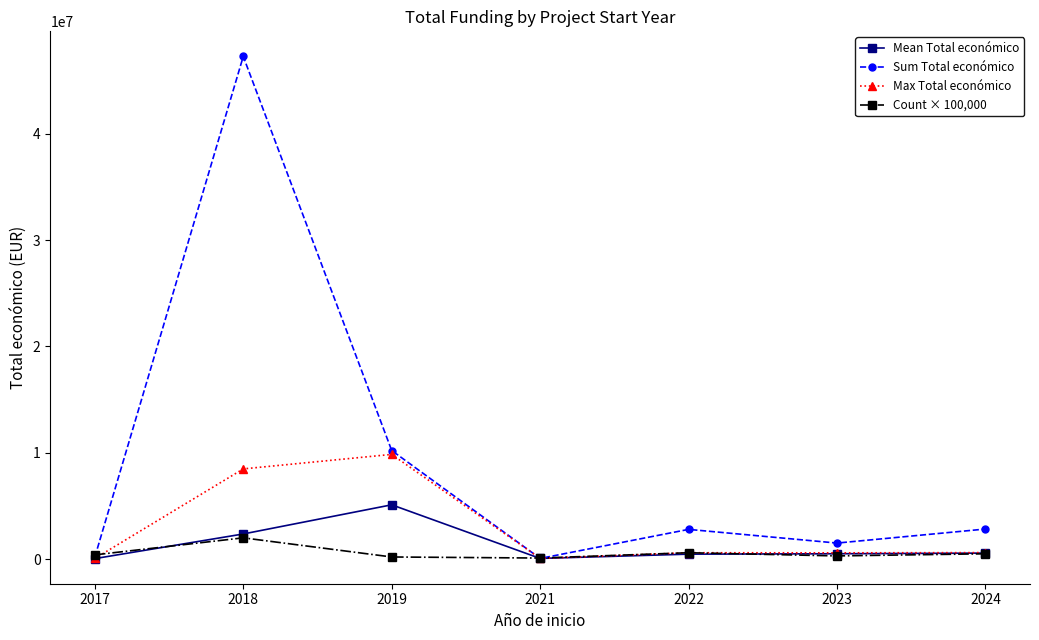

At which label is Max Total económico closest to 4953031?

2018